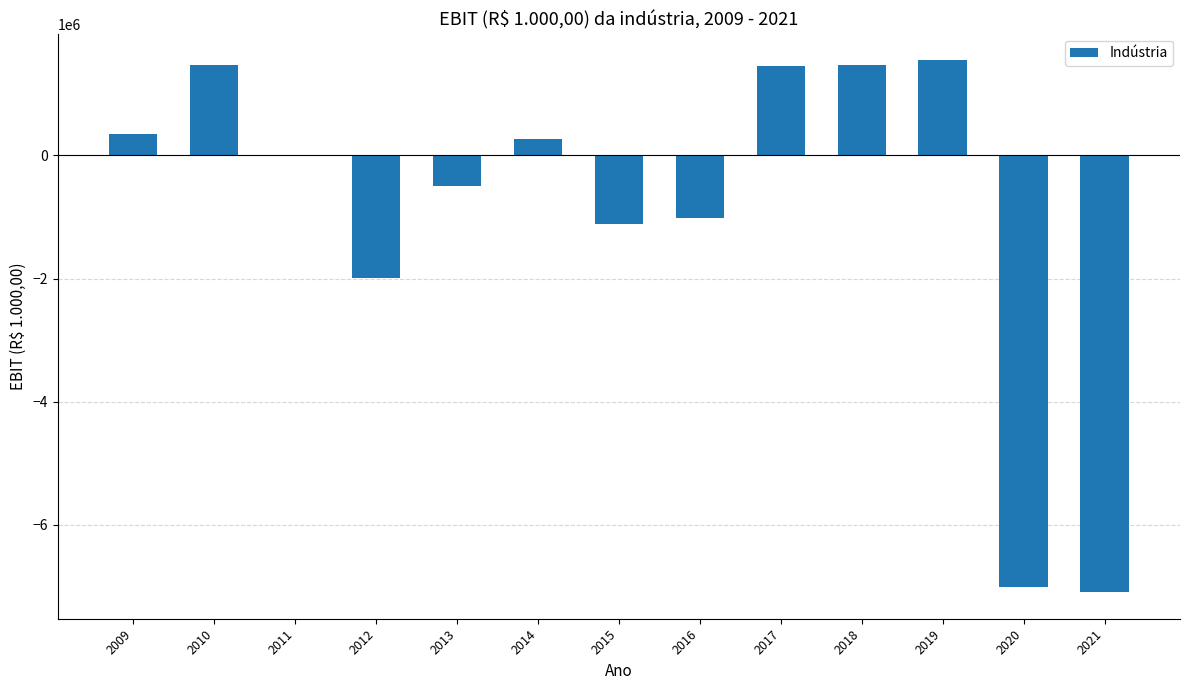

True or false: the data shows 2115983.7 at 2019.

False